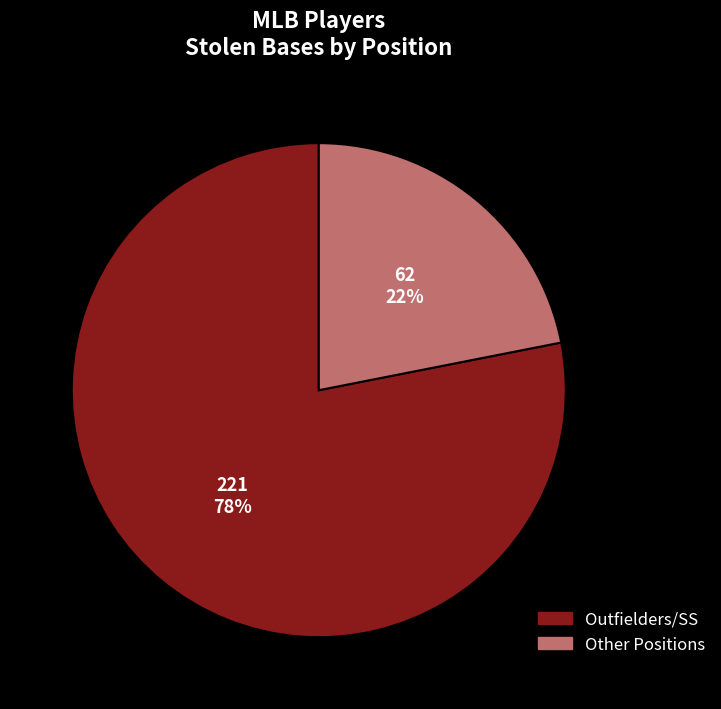

To the nearest percent, what is the difference between the largest and smallest slice percentages?

56%